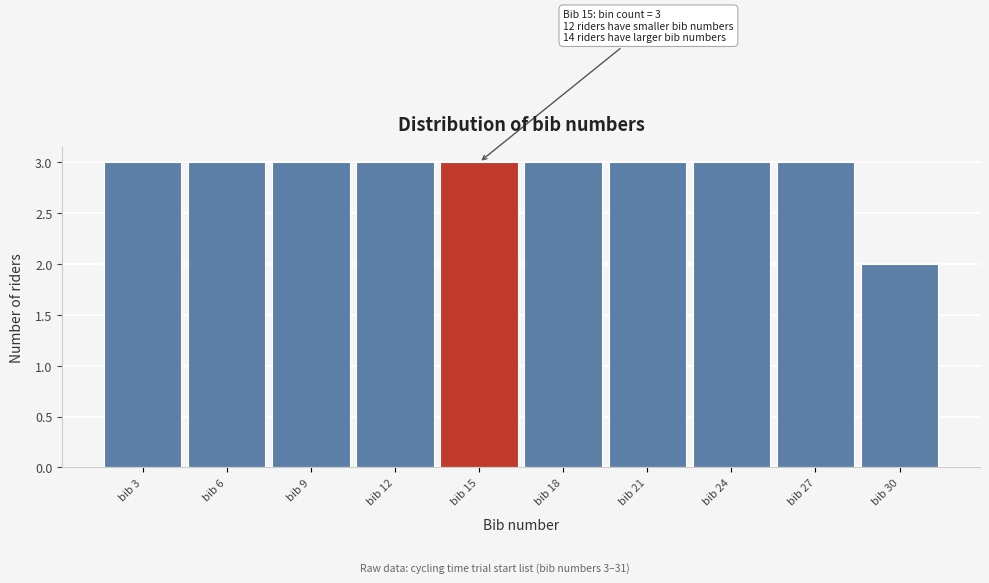

Reading left to right, extract all data points from this chart.

bib 3=3	bib 6=3	bib 9=3	bib 12=3	bib 15=3	bib 18=3	bib 21=3	bib 24=3	bib 27=3	bib 30=2